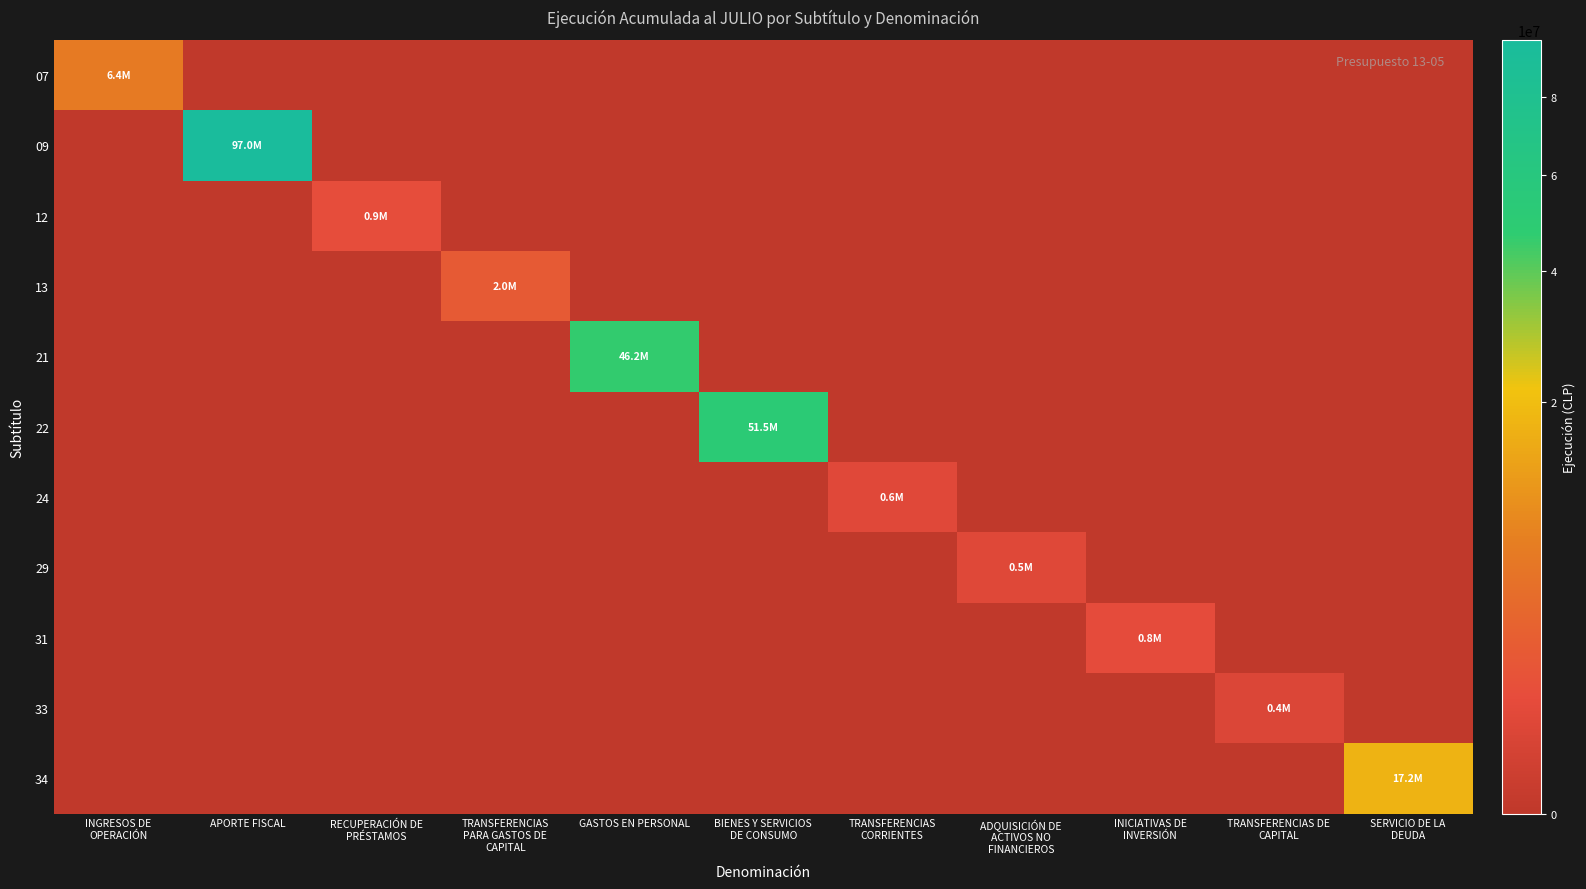

Reading left to right, extract all data points from this chart.

07: INGRESOS DE
OPERACIÓN=6406008	APORTE FISCAL=0	RECUPERACIÓN DE
PRÉSTAMOS=0	TRANSFERENCIAS
PARA GASTOS DE
CAPITAL=0	GASTOS EN PERSONAL=0	BIENES Y SERVICIOS
DE CONSUMO=0	TRANSFERENCIAS
CORRIENTES=0	ADQUISICIÓN DE
ACTIVOS NO
FINANCIEROS=0	INICIATIVAS DE
INVERSIÓN=0	TRANSFERENCIAS DE
CAPITAL=0	SERVICIO DE LA
DEUDA=0
09: INGRESOS DE
OPERACIÓN=0	APORTE FISCAL=96952298	RECUPERACIÓN DE
PRÉSTAMOS=0	TRANSFERENCIAS
PARA GASTOS DE
CAPITAL=0	GASTOS EN PERSONAL=0	BIENES Y SERVICIOS
DE CONSUMO=0	TRANSFERENCIAS
CORRIENTES=0	ADQUISICIÓN DE
ACTIVOS NO
FINANCIEROS=0	INICIATIVAS DE
INVERSIÓN=0	TRANSFERENCIAS DE
CAPITAL=0	SERVICIO DE LA
DEUDA=0
12: INGRESOS DE
OPERACIÓN=0	APORTE FISCAL=0	RECUPERACIÓN DE
PRÉSTAMOS=936135	TRANSFERENCIAS
PARA GASTOS DE
CAPITAL=0	GASTOS EN PERSONAL=0	BIENES Y SERVICIOS
DE CONSUMO=0	TRANSFERENCIAS
CORRIENTES=0	ADQUISICIÓN DE
ACTIVOS NO
FINANCIEROS=0	INICIATIVAS DE
INVERSIÓN=0	TRANSFERENCIAS DE
CAPITAL=0	SERVICIO DE LA
DEUDA=0
13: INGRESOS DE
OPERACIÓN=0	APORTE FISCAL=0	RECUPERACIÓN DE
PRÉSTAMOS=0	TRANSFERENCIAS
PARA GASTOS DE
CAPITAL=1963657	GASTOS EN PERSONAL=0	BIENES Y SERVICIOS
DE CONSUMO=0	TRANSFERENCIAS
CORRIENTES=0	ADQUISICIÓN DE
ACTIVOS NO
FINANCIEROS=0	INICIATIVAS DE
INVERSIÓN=0	TRANSFERENCIAS DE
CAPITAL=0	SERVICIO DE LA
DEUDA=0
21: INGRESOS DE
OPERACIÓN=0	APORTE FISCAL=0	RECUPERACIÓN DE
PRÉSTAMOS=0	TRANSFERENCIAS
PARA GASTOS DE
CAPITAL=0	GASTOS EN PERSONAL=46150650	BIENES Y SERVICIOS
DE CONSUMO=0	TRANSFERENCIAS
CORRIENTES=0	ADQUISICIÓN DE
ACTIVOS NO
FINANCIEROS=0	INICIATIVAS DE
INVERSIÓN=0	TRANSFERENCIAS DE
CAPITAL=0	SERVICIO DE LA
DEUDA=0
22: INGRESOS DE
OPERACIÓN=0	APORTE FISCAL=0	RECUPERACIÓN DE
PRÉSTAMOS=0	TRANSFERENCIAS
PARA GASTOS DE
CAPITAL=0	GASTOS EN PERSONAL=0	BIENES Y SERVICIOS
DE CONSUMO=51460142	TRANSFERENCIAS
CORRIENTES=0	ADQUISICIÓN DE
ACTIVOS NO
FINANCIEROS=0	INICIATIVAS DE
INVERSIÓN=0	TRANSFERENCIAS DE
CAPITAL=0	SERVICIO DE LA
DEUDA=0
24: INGRESOS DE
OPERACIÓN=0	APORTE FISCAL=0	RECUPERACIÓN DE
PRÉSTAMOS=0	TRANSFERENCIAS
PARA GASTOS DE
CAPITAL=0	GASTOS EN PERSONAL=0	BIENES Y SERVICIOS
DE CONSUMO=0	TRANSFERENCIAS
CORRIENTES=556165	ADQUISICIÓN DE
ACTIVOS NO
FINANCIEROS=0	INICIATIVAS DE
INVERSIÓN=0	TRANSFERENCIAS DE
CAPITAL=0	SERVICIO DE LA
DEUDA=0
29: INGRESOS DE
OPERACIÓN=0	APORTE FISCAL=0	RECUPERACIÓN DE
PRÉSTAMOS=0	TRANSFERENCIAS
PARA GASTOS DE
CAPITAL=0	GASTOS EN PERSONAL=0	BIENES Y SERVICIOS
DE CONSUMO=0	TRANSFERENCIAS
CORRIENTES=0	ADQUISICIÓN DE
ACTIVOS NO
FINANCIEROS=499503	INICIATIVAS DE
INVERSIÓN=0	TRANSFERENCIAS DE
CAPITAL=0	SERVICIO DE LA
DEUDA=0
31: INGRESOS DE
OPERACIÓN=0	APORTE FISCAL=0	RECUPERACIÓN DE
PRÉSTAMOS=0	TRANSFERENCIAS
PARA GASTOS DE
CAPITAL=0	GASTOS EN PERSONAL=0	BIENES Y SERVICIOS
DE CONSUMO=0	TRANSFERENCIAS
CORRIENTES=0	ADQUISICIÓN DE
ACTIVOS NO
FINANCIEROS=0	INICIATIVAS DE
INVERSIÓN=810861	TRANSFERENCIAS DE
CAPITAL=0	SERVICIO DE LA
DEUDA=0
33: INGRESOS DE
OPERACIÓN=0	APORTE FISCAL=0	RECUPERACIÓN DE
PRÉSTAMOS=0	TRANSFERENCIAS
PARA GASTOS DE
CAPITAL=0	GASTOS EN PERSONAL=0	BIENES Y SERVICIOS
DE CONSUMO=0	TRANSFERENCIAS
CORRIENTES=0	ADQUISICIÓN DE
ACTIVOS NO
FINANCIEROS=0	INICIATIVAS DE
INVERSIÓN=0	TRANSFERENCIAS DE
CAPITAL=350644	SERVICIO DE LA
DEUDA=0
34: INGRESOS DE
OPERACIÓN=0	APORTE FISCAL=0	RECUPERACIÓN DE
PRÉSTAMOS=0	TRANSFERENCIAS
PARA GASTOS DE
CAPITAL=0	GASTOS EN PERSONAL=0	BIENES Y SERVICIOS
DE CONSUMO=0	TRANSFERENCIAS
CORRIENTES=0	ADQUISICIÓN DE
ACTIVOS NO
FINANCIEROS=0	INICIATIVAS DE
INVERSIÓN=0	TRANSFERENCIAS DE
CAPITAL=0	SERVICIO DE LA
DEUDA=17196329